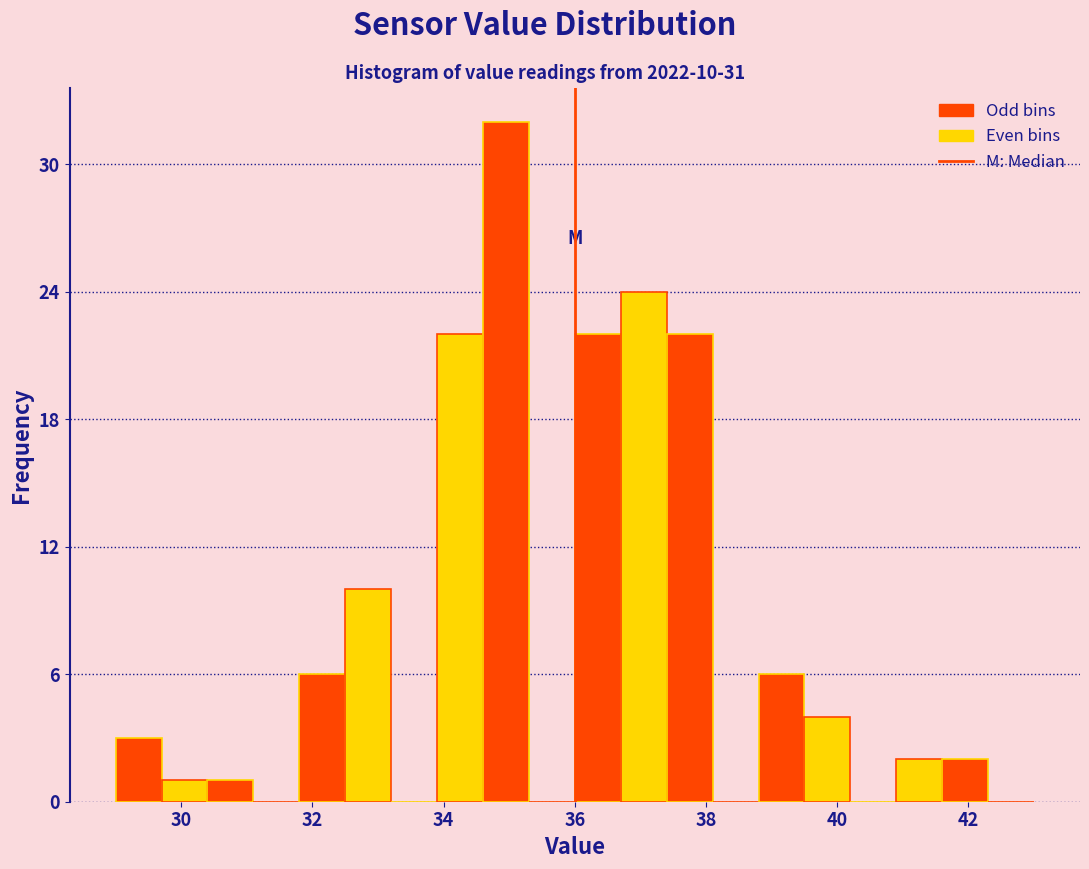

Around what value on the x-axis is the tallest bar? Give the approximate position of its centre, as read against the axis.

35.0